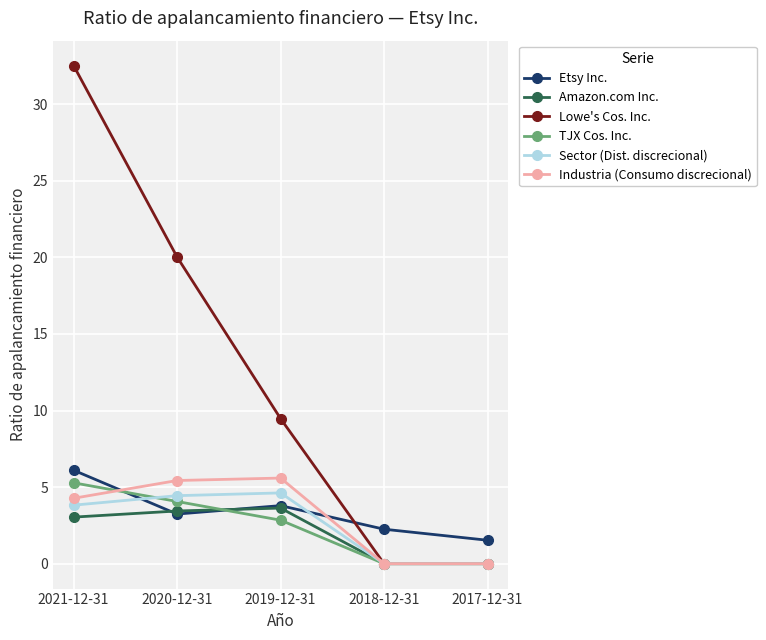

What position from the right is 2019-12-31?

3